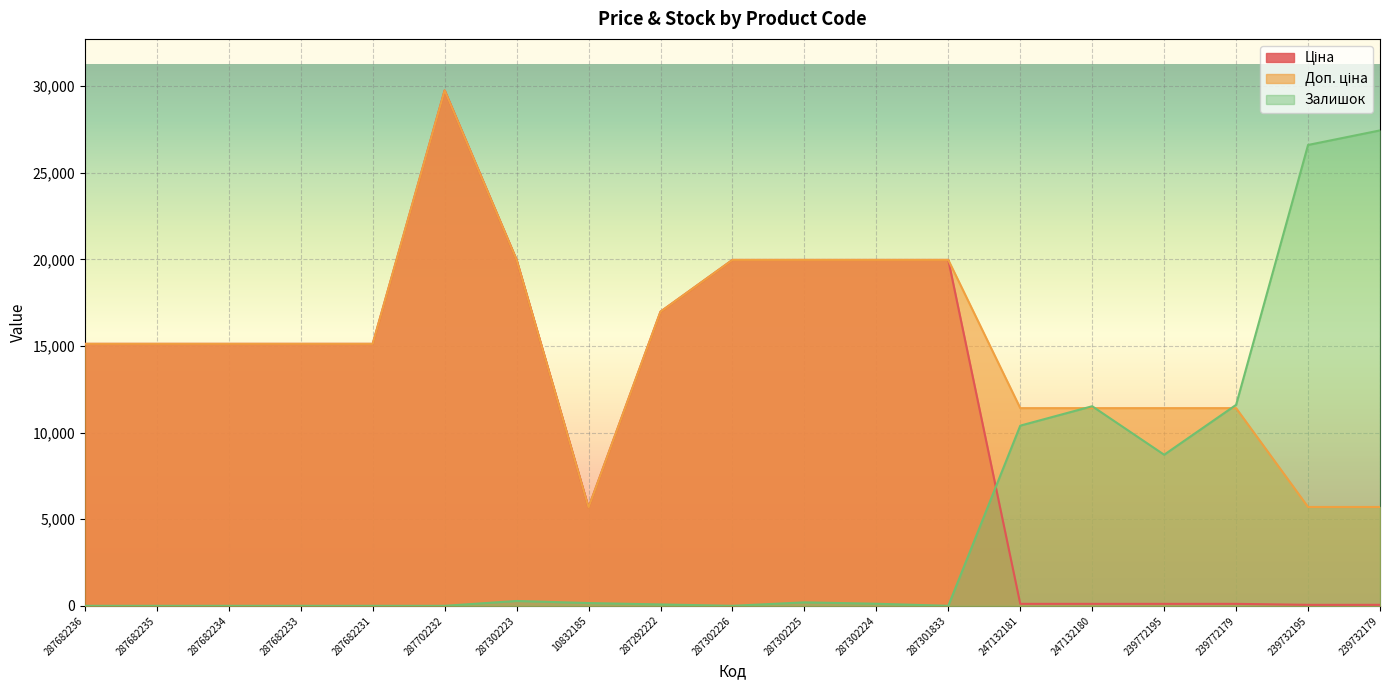

Which category has the highest value in the Залишок series?

239732179